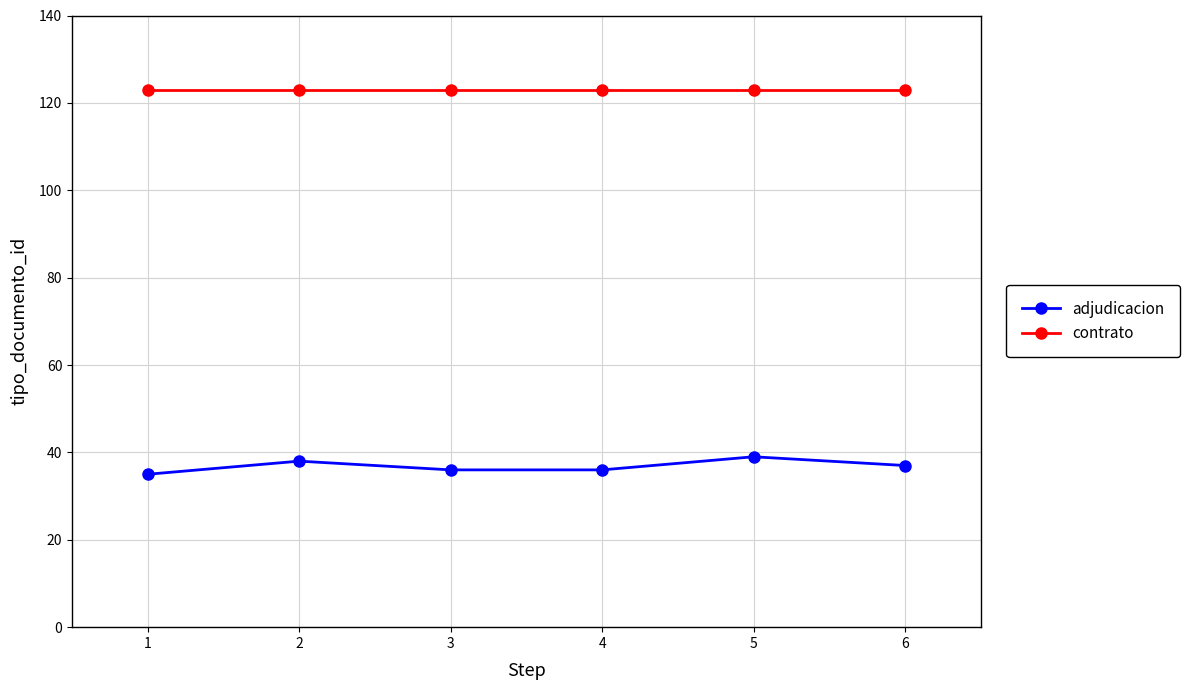

How many lines are shown in the chart?

2